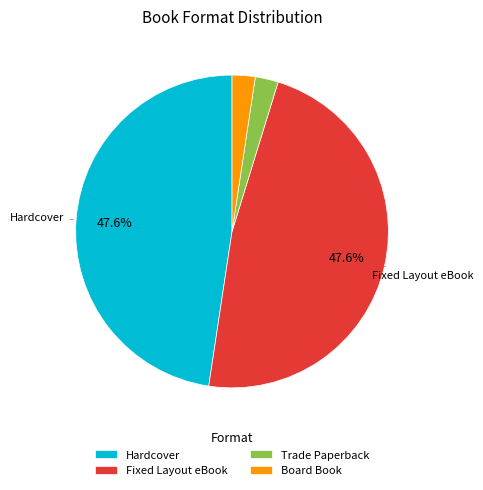

Between Board Book and Hardcover, which is larger?

Hardcover